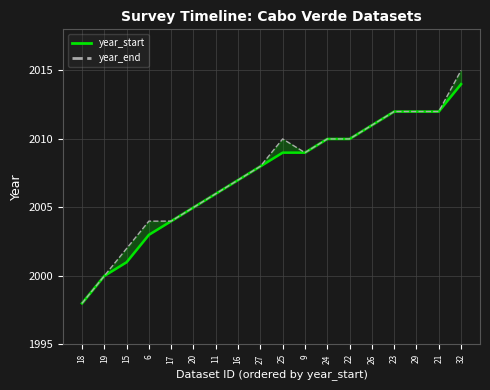

Which series has the largest range (max minus min)?

year_end